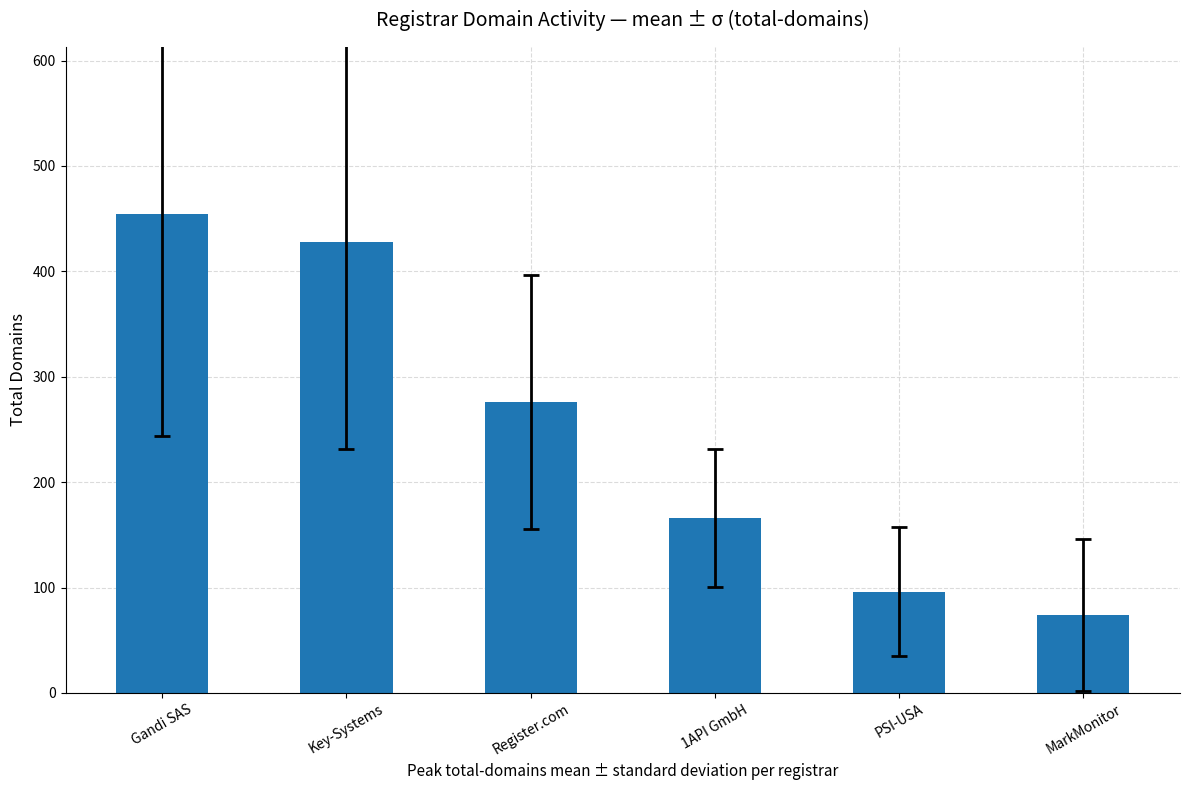

What is the value of the 2nd bar from the left?

428